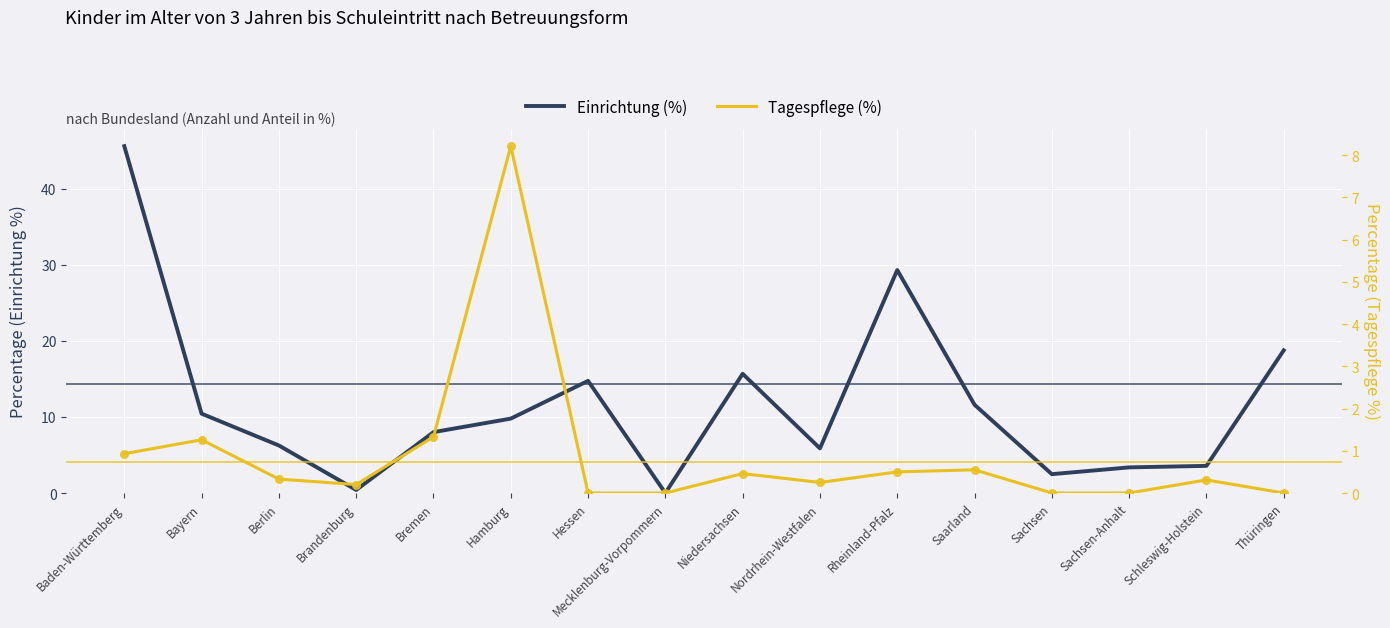

Which series reaches the maximum Y coordinate?

Einrichtung (%)